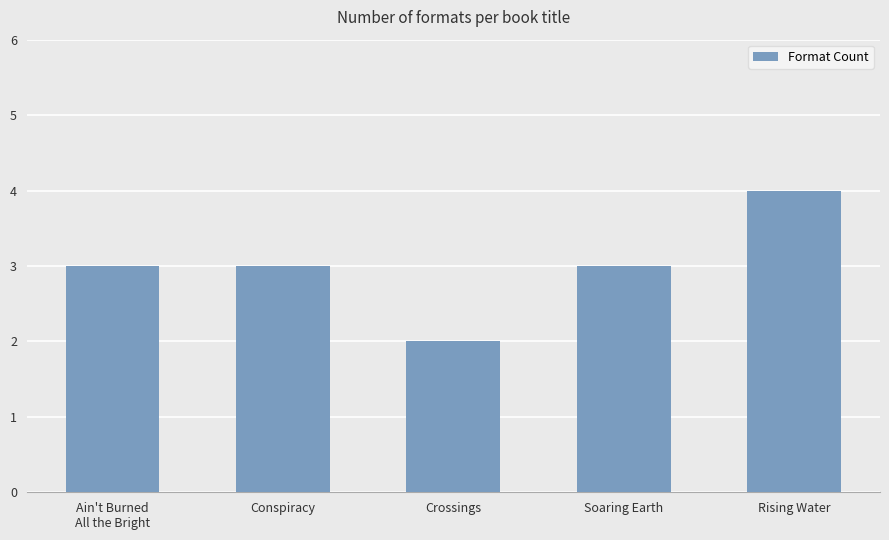

Which has a higher value, Crossings or Soaring Earth?

Soaring Earth